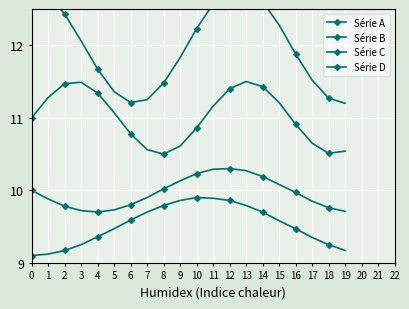

True or false: Série B has more than 0 points higher than both neighbors.

True